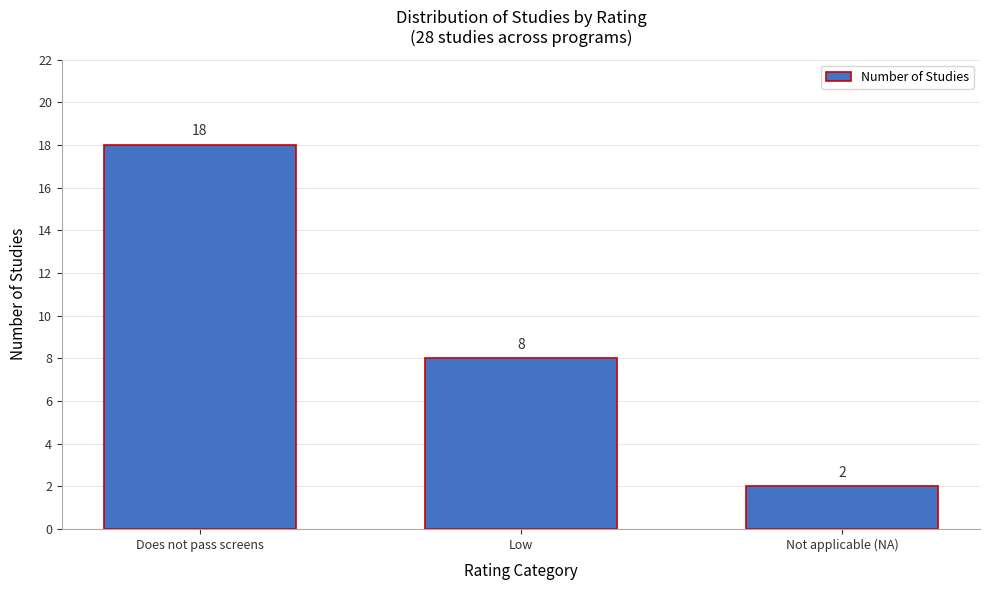

Reading left to right, what are all the values shown in this chart?

Does not pass screens=18	Low=8	Not applicable (NA)=2